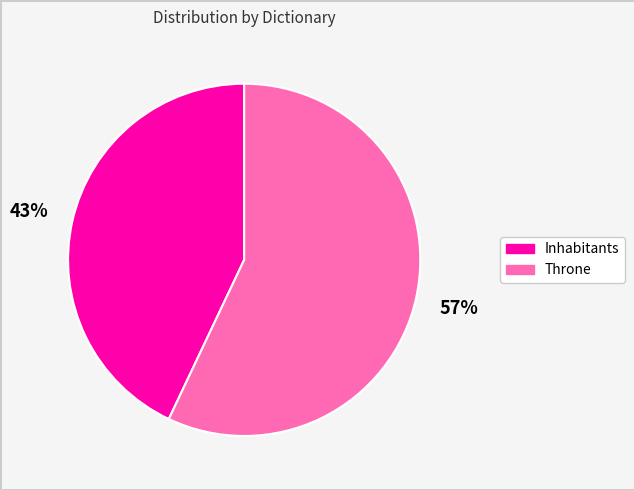

Is it true that Throne is 57% of the pie?

True